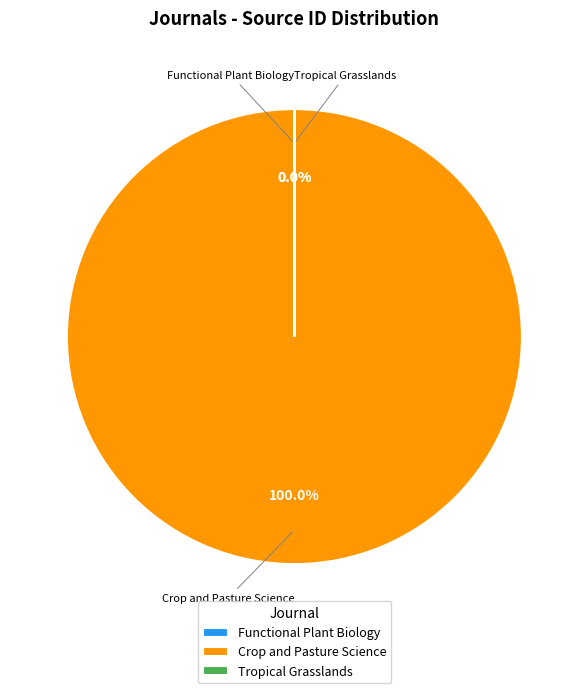

Is there a majority slice in this chart?

Yes